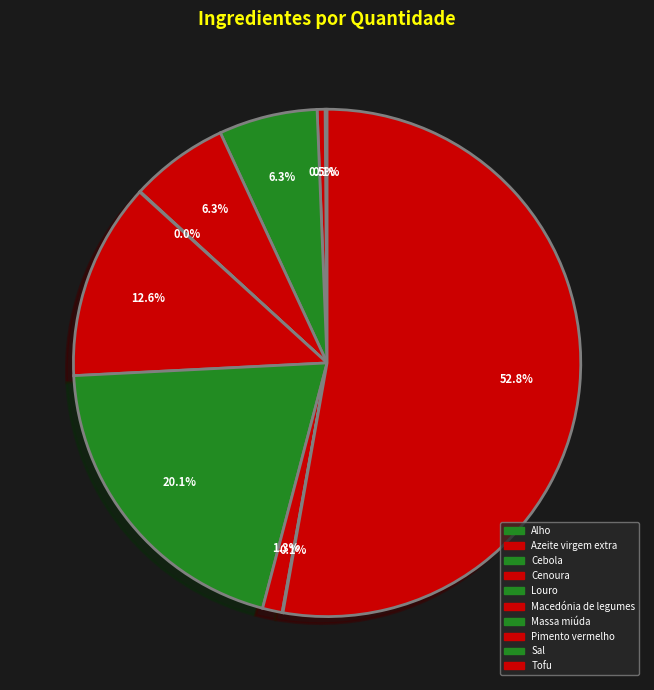

Which slice represents more than half of the pie?

Tofu